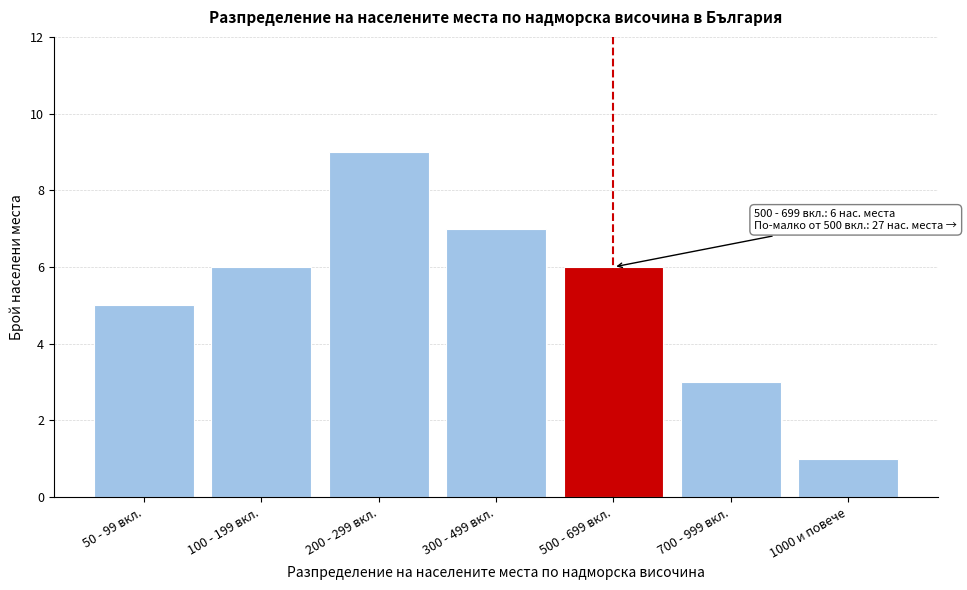

Reading left to right, list all the values displayed in this chart.

50 - 99 вкл.=5	100 - 199 вкл.=6	200 - 299 вкл.=9	300 - 499 вкл.=7	500 - 699 вкл.=6	700 - 999 вкл.=3	1000 и повече=1